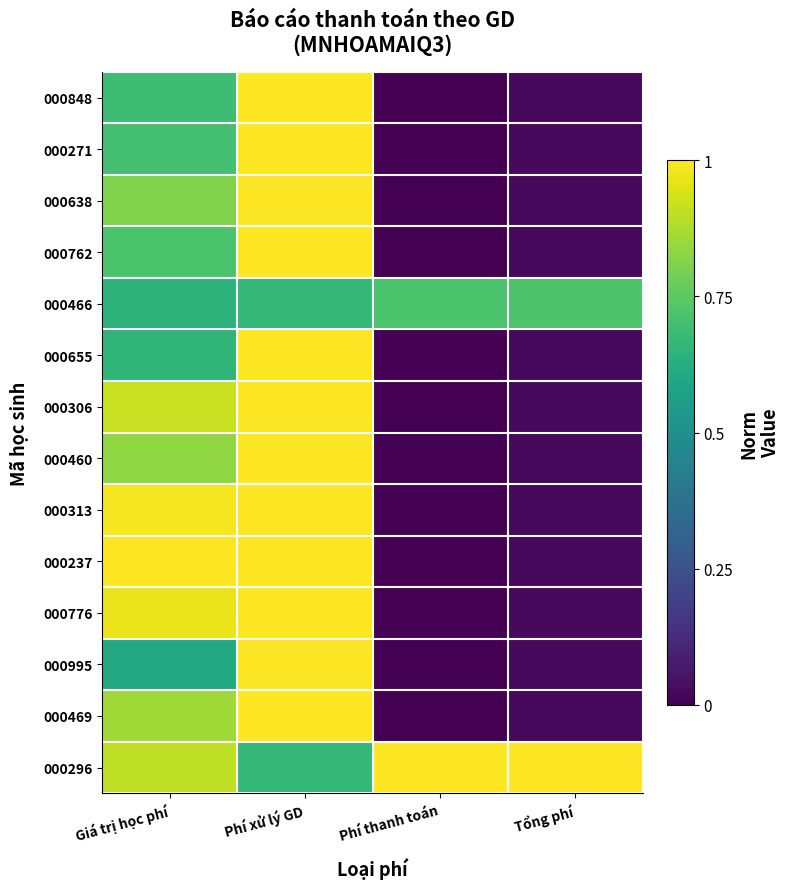

What is the greatest value displayed?

1.0